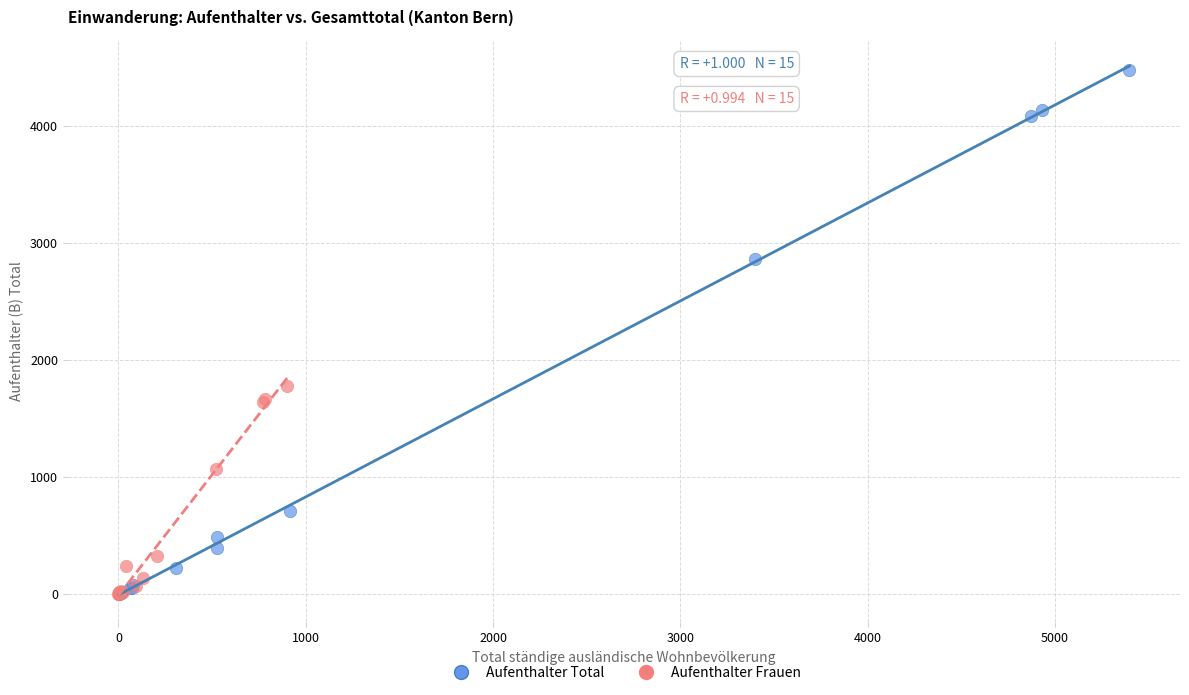

Which series has the largest Y range (max minus min)?

Aufenthalter Total